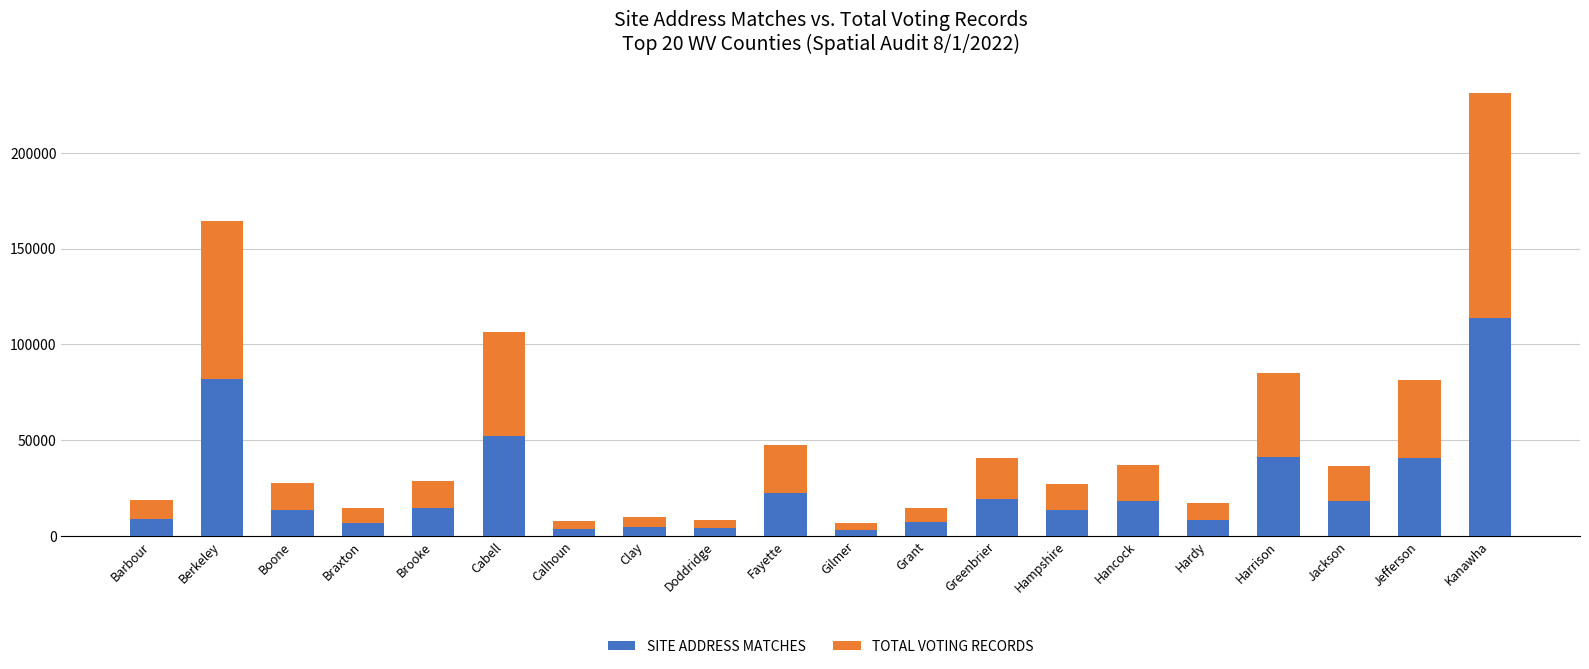

At which category is the sum across all series the highest?

Kanawha